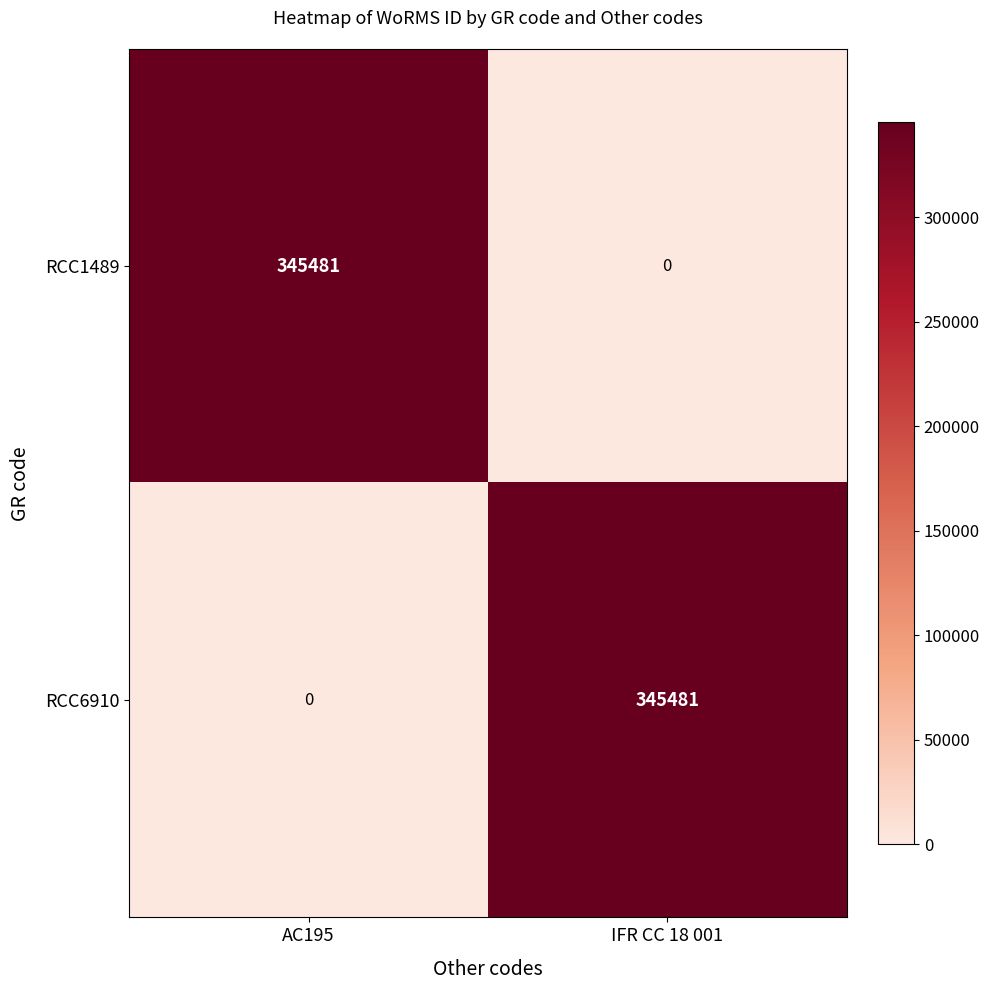

At AC195, list the series in order from smallest to largest.

RCC6910, RCC1489